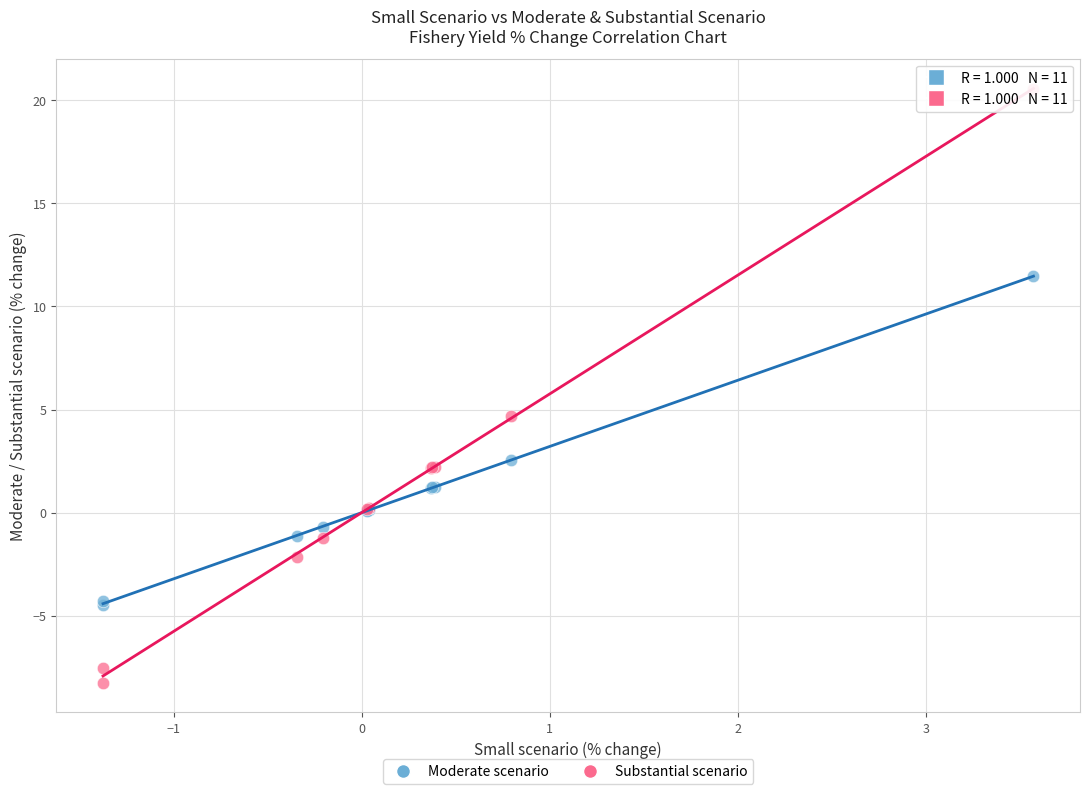

In the Moderate scenario series, what Y value is closest to 3?

2.6